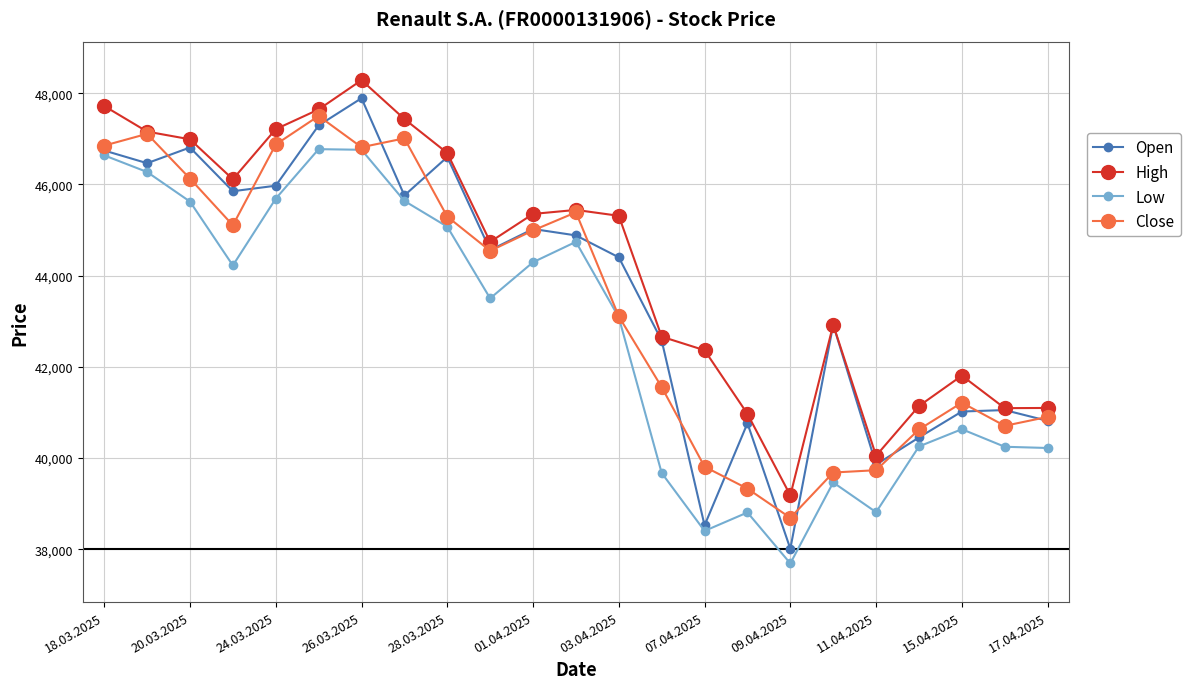

What is the value of the Close point at the 1st from the left?

46853